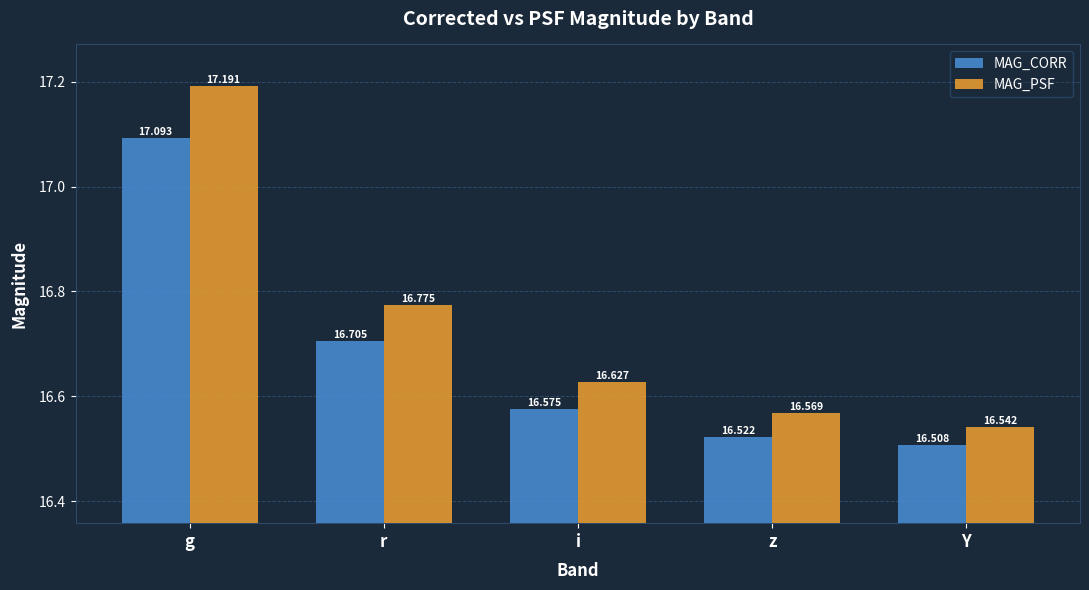

What is the label of the 2nd bar from the right?

z